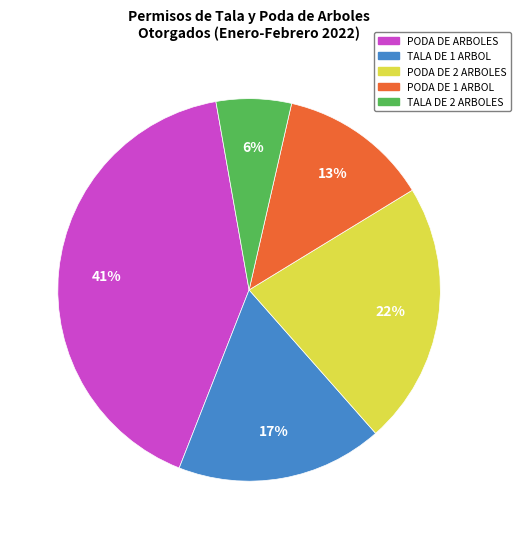

Does TALA DE 1 ARBOL represent more than half of the total?

No